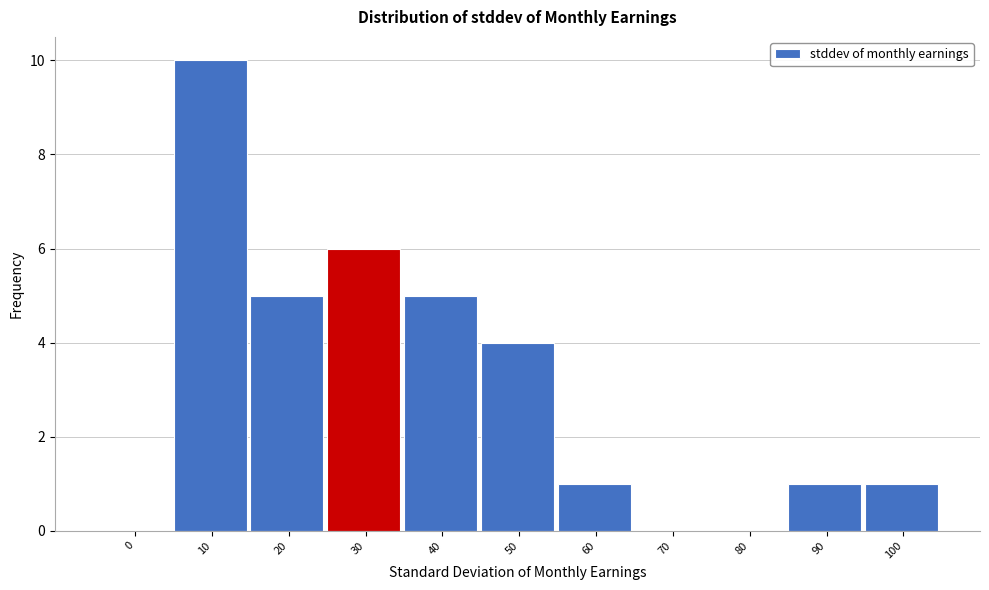

Reading left to right, transcribe all the data shown in this chart.

0=0	10=10	20=5	30=6	40=5	50=4	60=1	70=0	80=0	90=1	100=1